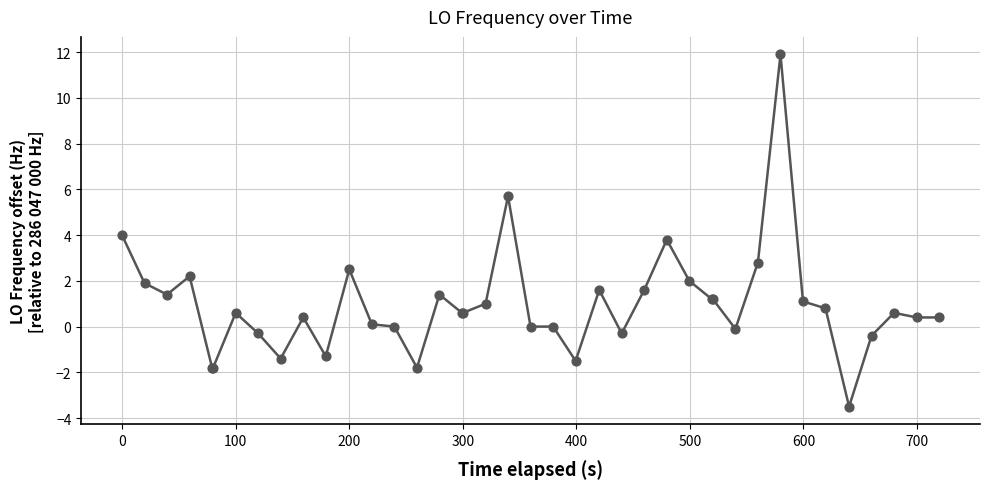

What is the minimum value shown in the chart?

-3.5